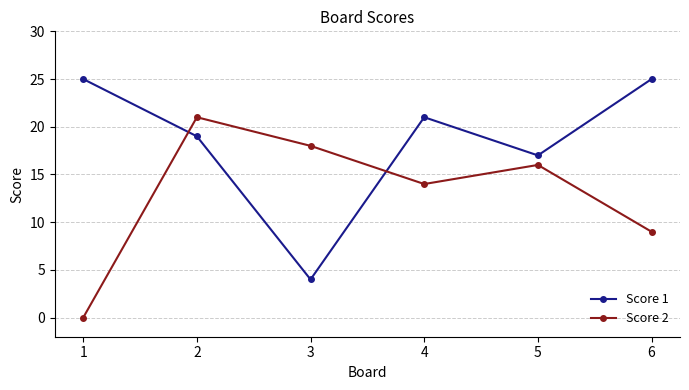

At 1, list the series in order from smallest to largest.

Score 2, Score 1